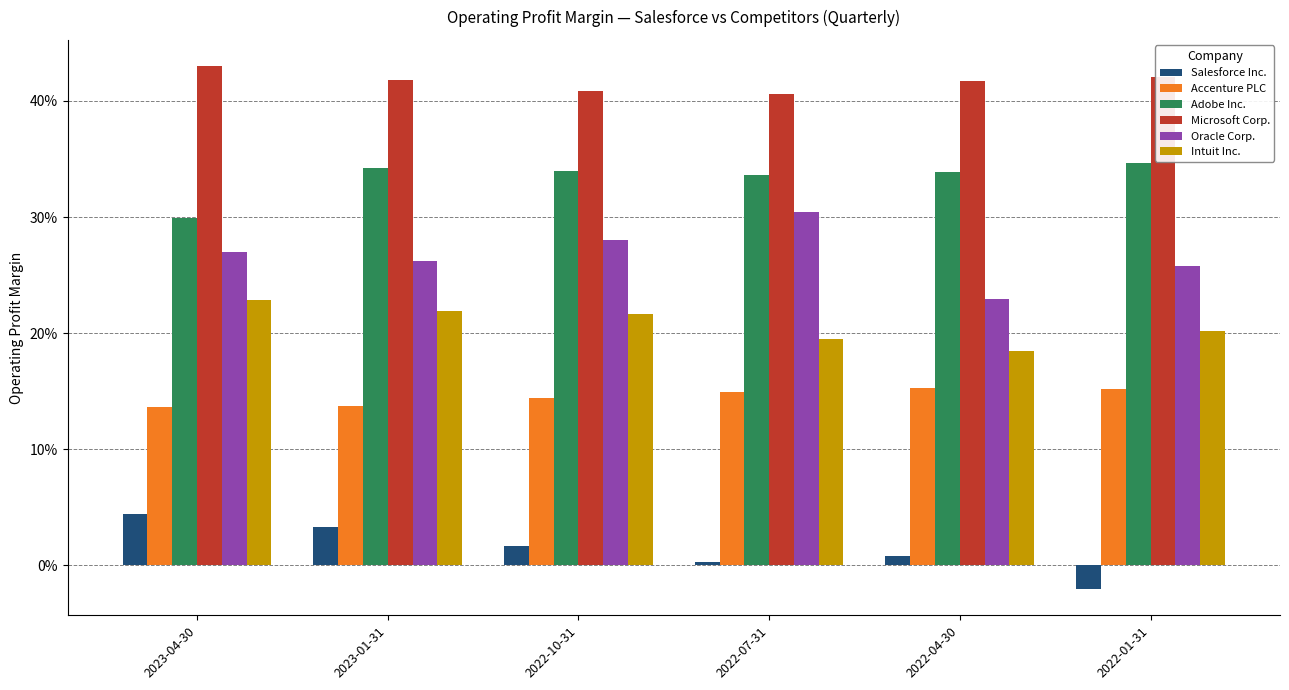

The Intuit Inc. series shows 0.2 at 2023-01-31. True or false?

True